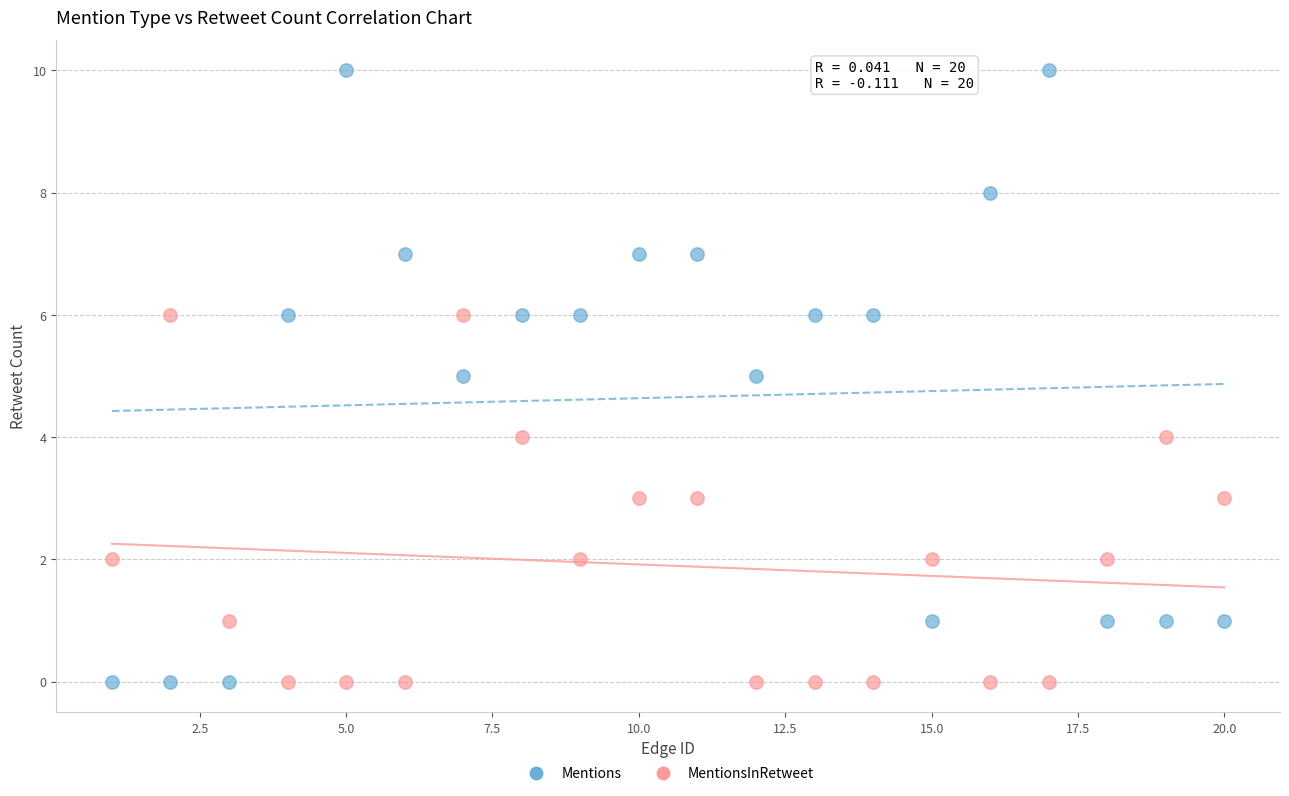

Which series contains the highest Y value?

Mentions